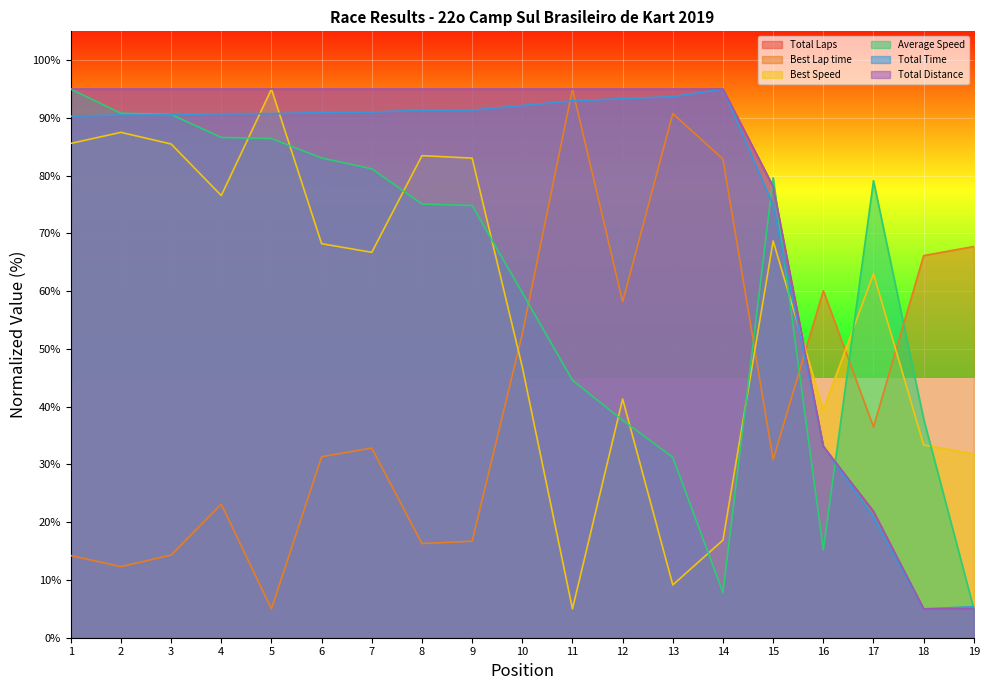

What are all the series names shown in the legend?

Total Laps, Best Lap time, Best Speed, Average Speed, Total Time, Total Distance